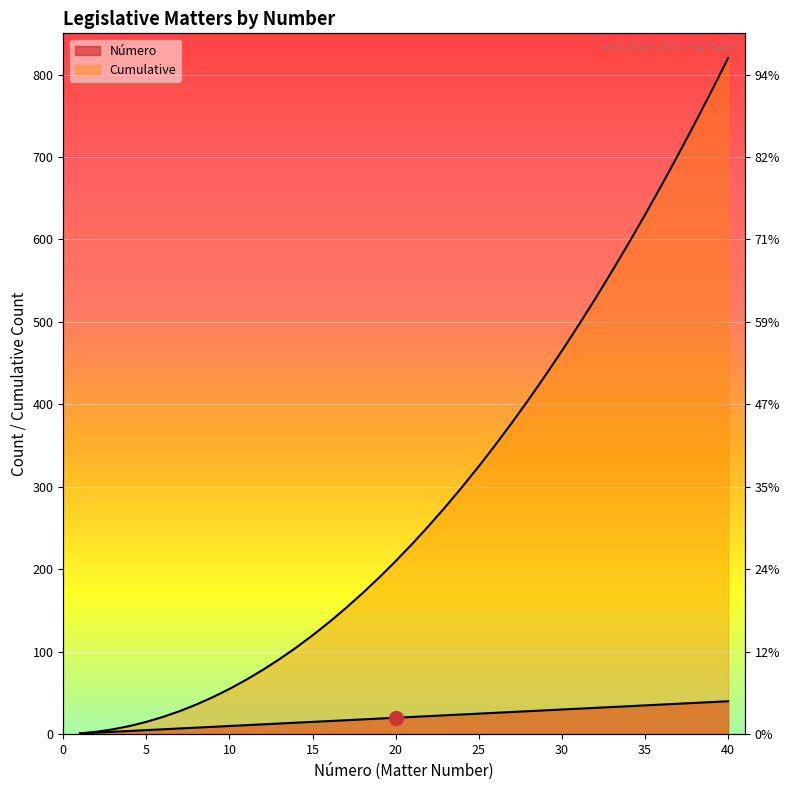

What is the sum of all Número values?

820